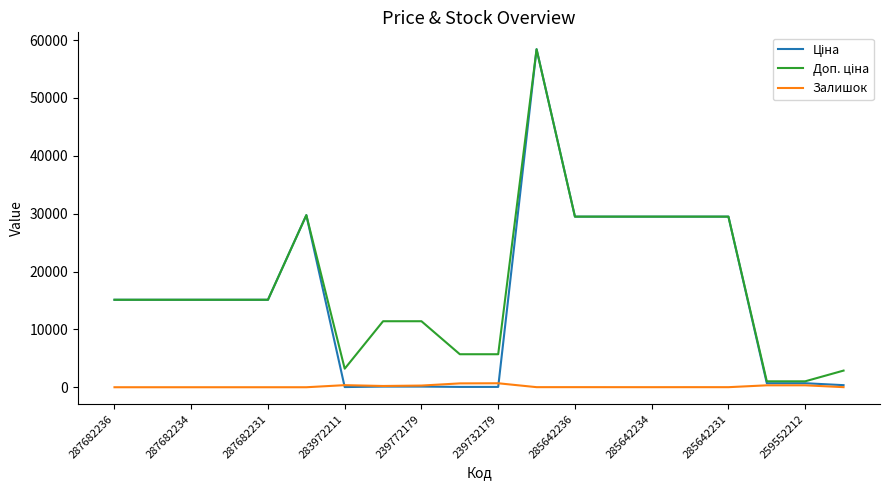

Is this an area chart (filled region under the line)?

No